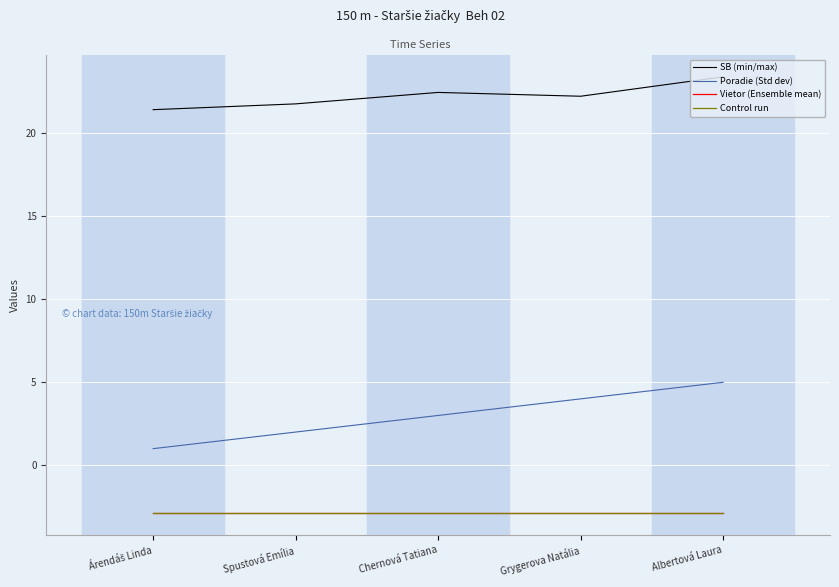

What are all the series names shown in the legend?

SB (min/max), Poradie (Std dev), Vietor (Ensemble mean), Control run